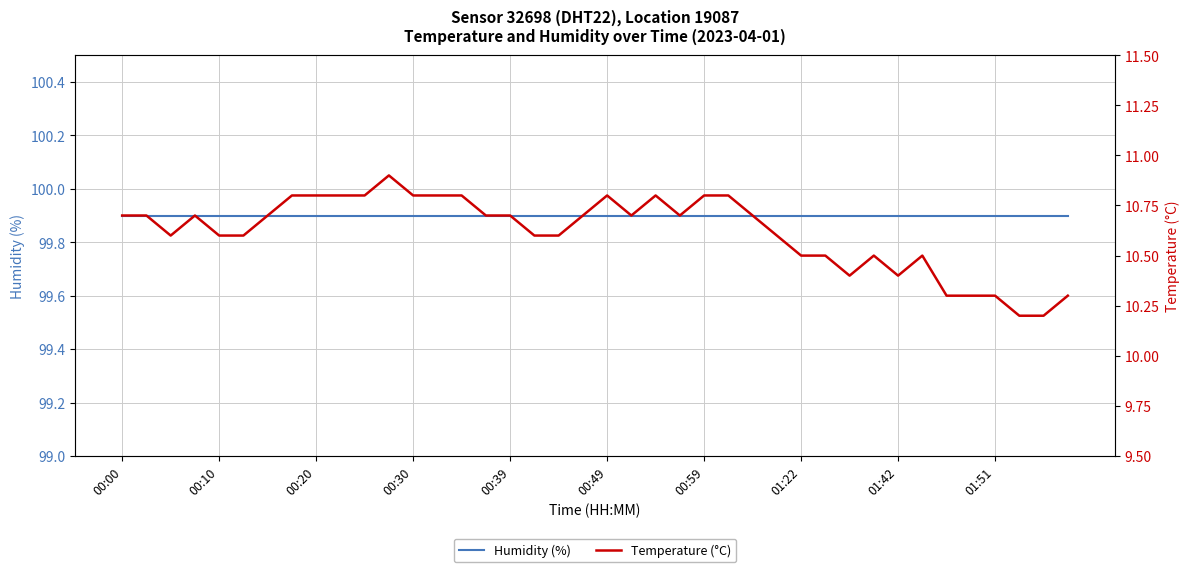

Reading left to right, list all the values displayed in this chart.

Humidity (%): 99.9	99.9	99.9	99.9	99.9	99.9	99.9	99.9	99.9	99.9	99.9	99.9	99.9	99.9	99.9	99.9	99.9	99.9	99.9	99.9	99.9	99.9	99.9	99.9	99.9	99.9	99.9	99.9	99.9	99.9	99.9	99.9	99.9	99.9	99.9	99.9	99.9	99.9	99.9	99.9
Temperature (°C): 10.7	10.7	10.6	10.7	10.6	10.6	10.7	10.8	10.8	10.8	10.8	10.9	10.8	10.8	10.8	10.7	10.7	10.6	10.6	10.7	10.8	10.7	10.8	10.7	10.8	10.8	10.7	10.6	10.5	10.5	10.4	10.5	10.4	10.5	10.3	10.3	10.3	10.2	10.2	10.3